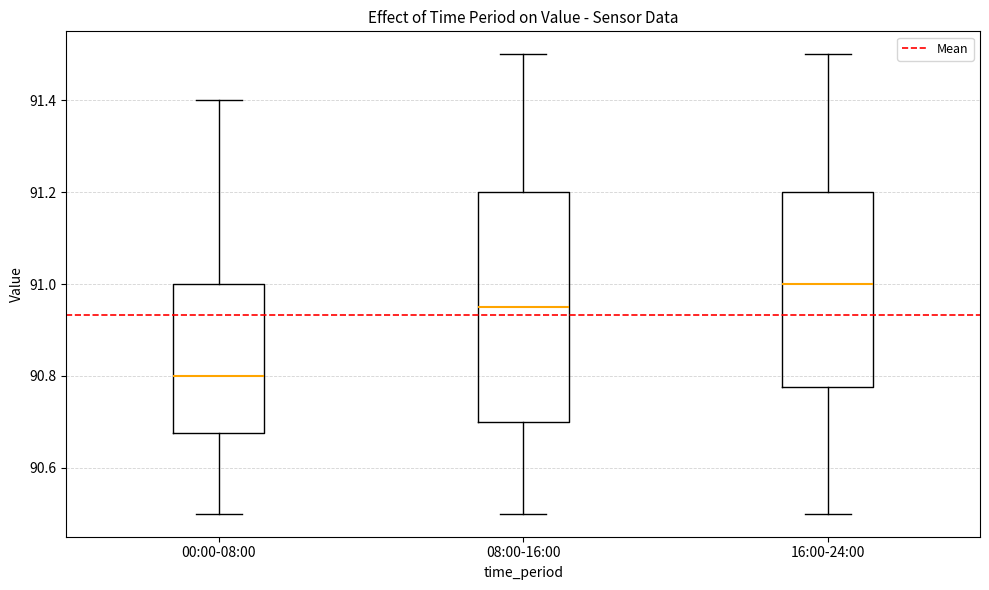

Reading left to right, transcribe this box plot: for each box, give where its median line is, the range the box spans, and where its two whiskers end, as read against the y-axis. The values are not printed on the chart, so give them approximately, as read against the axis.

00:00-08:00: median 90.80, box 90.68 to 91.00, whiskers 90.50 to 91.40
08:00-16:00: median 90.96, box 90.70 to 91.20, whiskers 90.50 to 91.50
16:00-24:00: median 91.00, box 90.78 to 91.20, whiskers 90.50 to 91.50